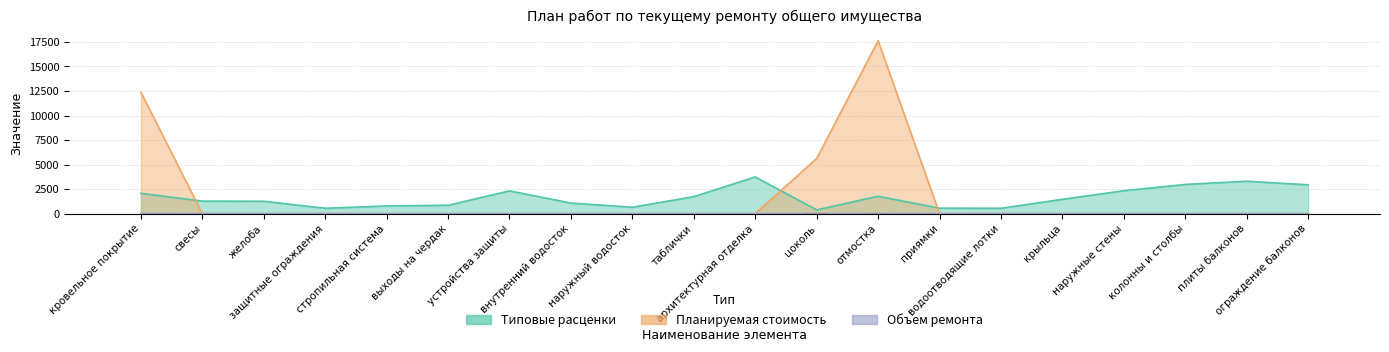

Which category has the lowest value in the Планируемая стоимость series?

свесы